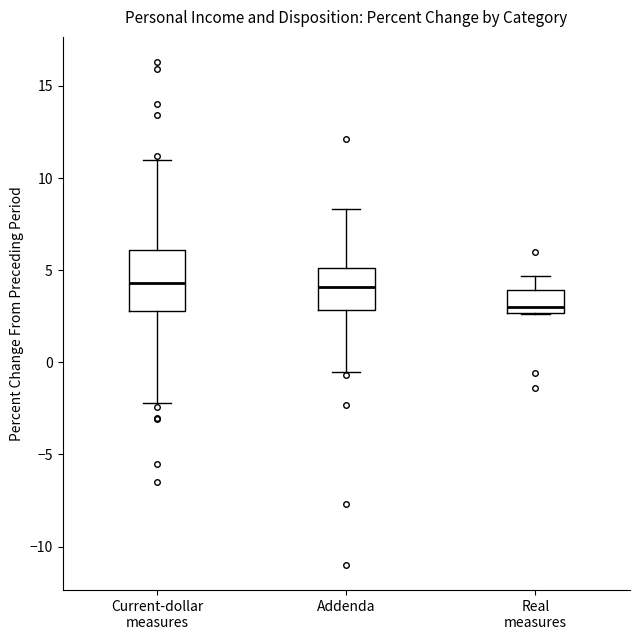

Reading left to right, read every box against the y-axis: the position of its median line, the range the box covers, and the ends of its whiskers. The values are not printed on the chart, so give them approximately, as read against the axis.

Current-dollar measures: median 4.5, box 3.0 to 6.0, whiskers -2.0 to 11.0
Addenda: median 4.0, box 3.0 to 5.0, whiskers -0.5 to 8.5
Real measures: median 3.0, box 2.5 to 4.0, whiskers 2.5 to 4.5